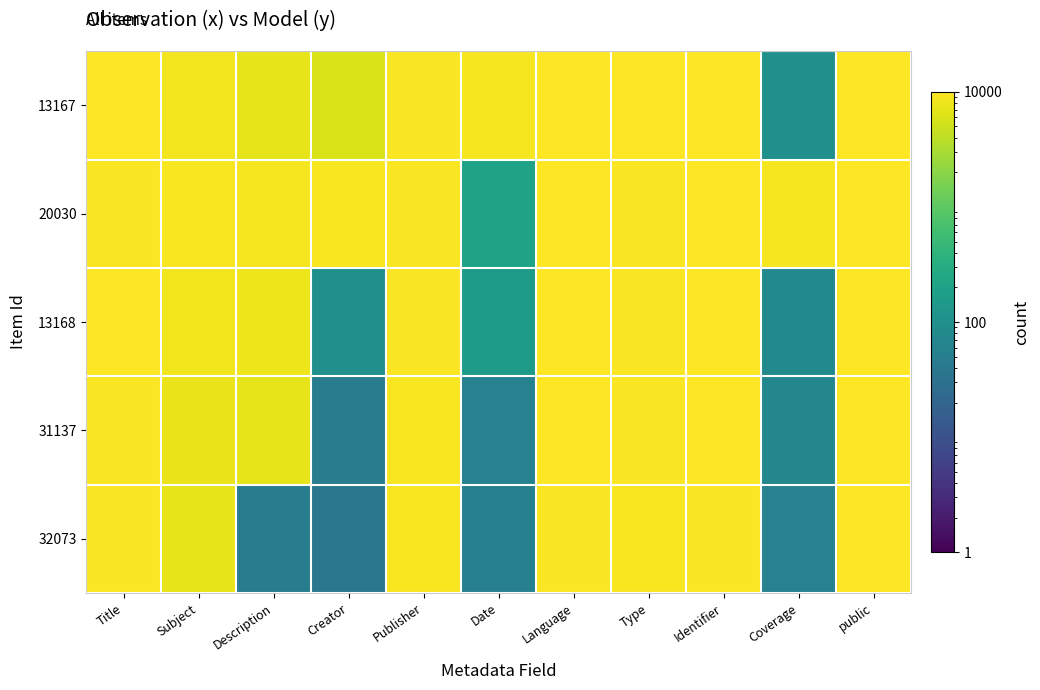

What is the difference between the highest and lowest values at Identifier?

200